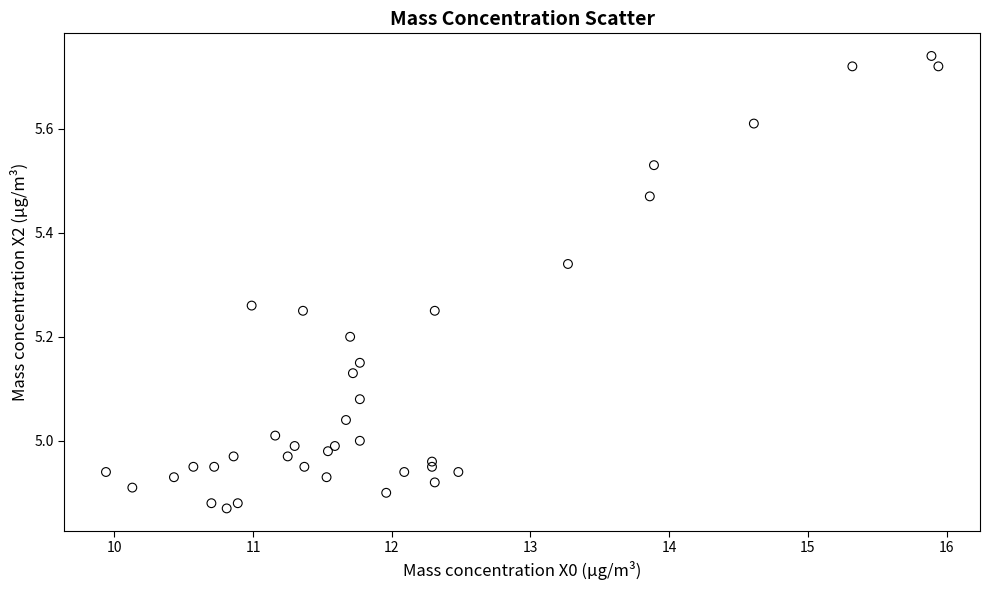

What is the range of Y values (max minus min)?

0.9